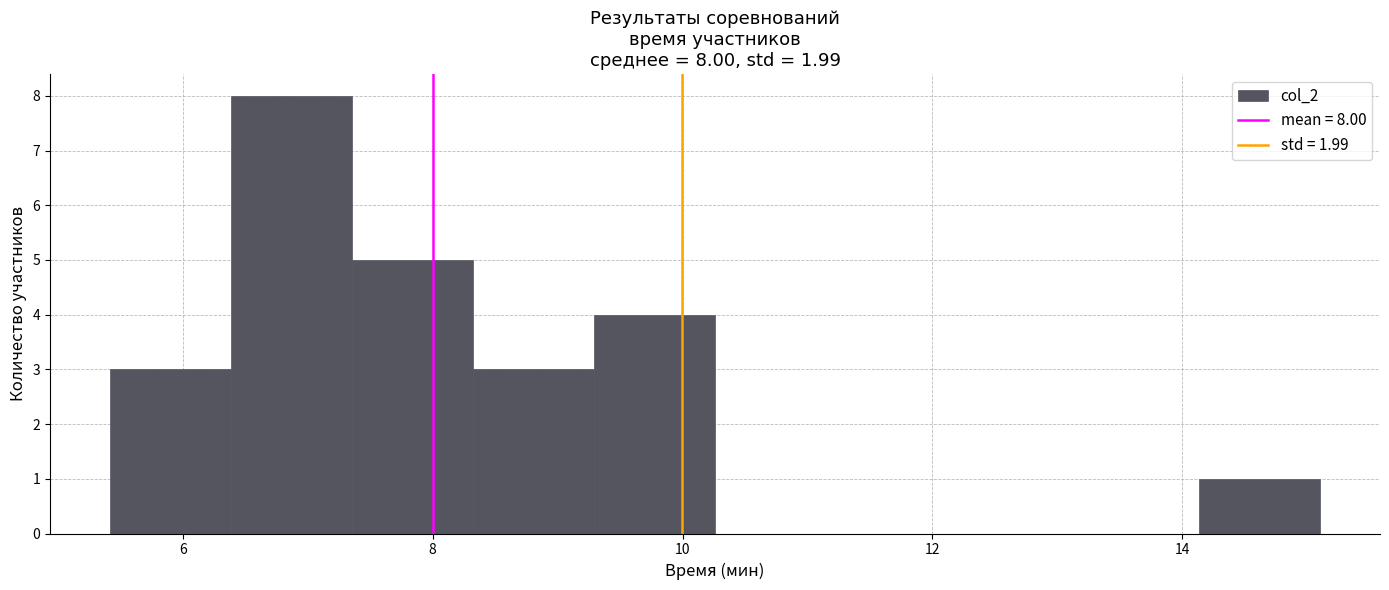

Which range on the x-axis has the tallest bar?

6.4 to 7.4